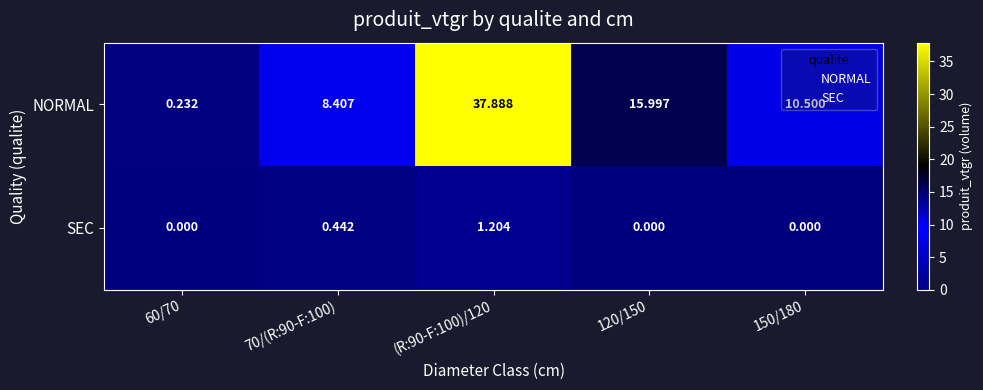

Between 70/(R:90-F:100) and (R:90-F:100)/120, which series saw the biggest shift?

NORMAL